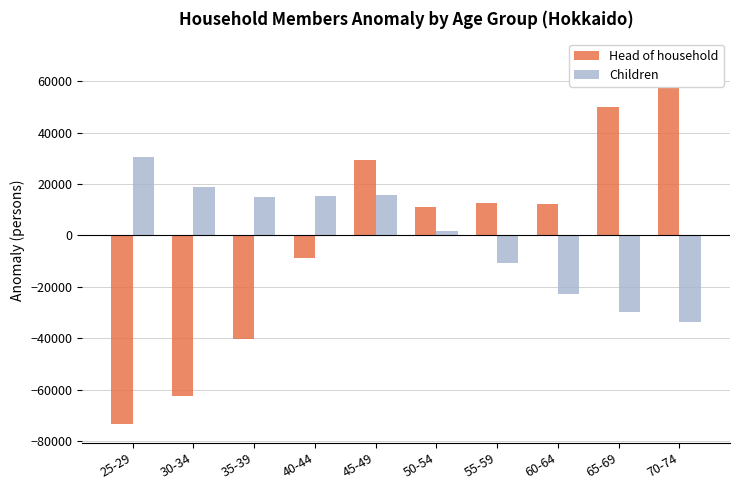

What is the spread (max minus min) of values at 65-69?

79912.5